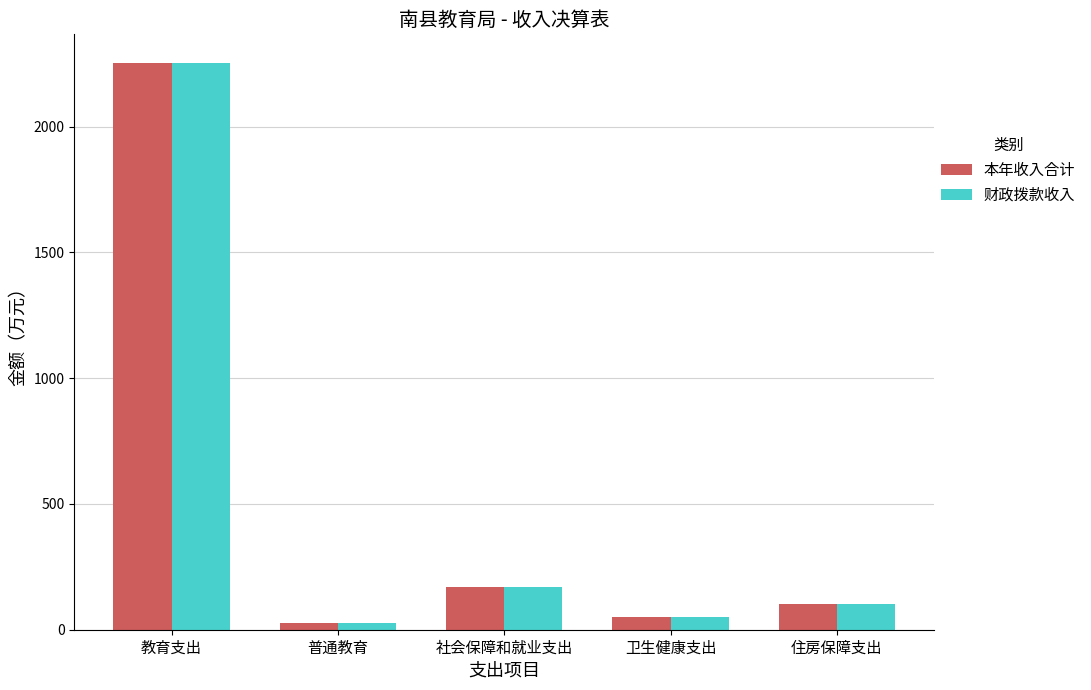

Reading left to right, transcribe all the data shown in this chart.

本年收入合计: 2254.3	26.5	168.7	50.1	102.1
财政拨款收入: 2251.8	26.5	168.7	50.1	102.1